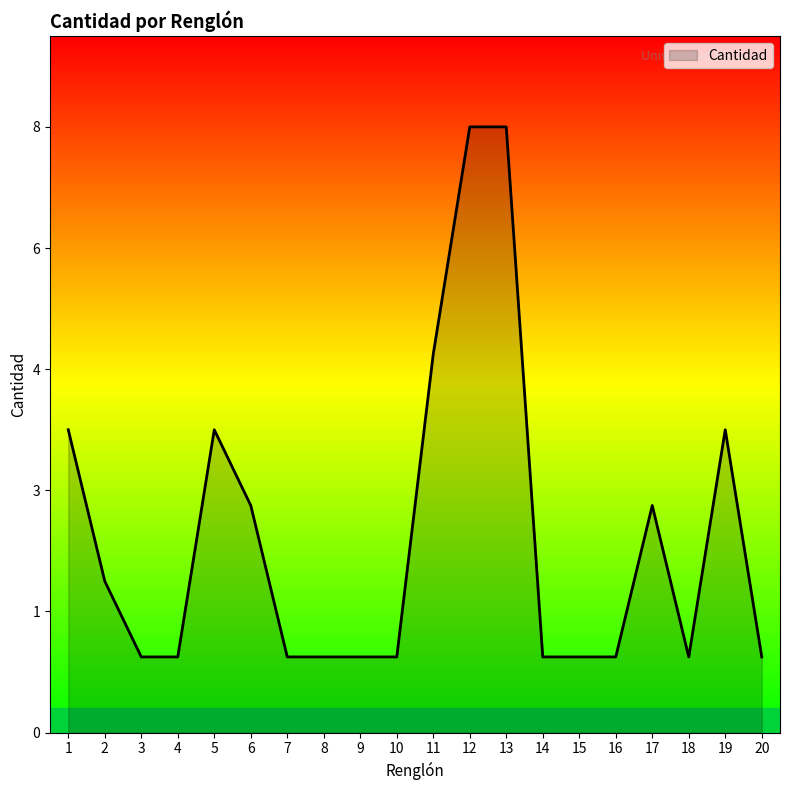

Does the chart display data point markers on the line(s)?

No